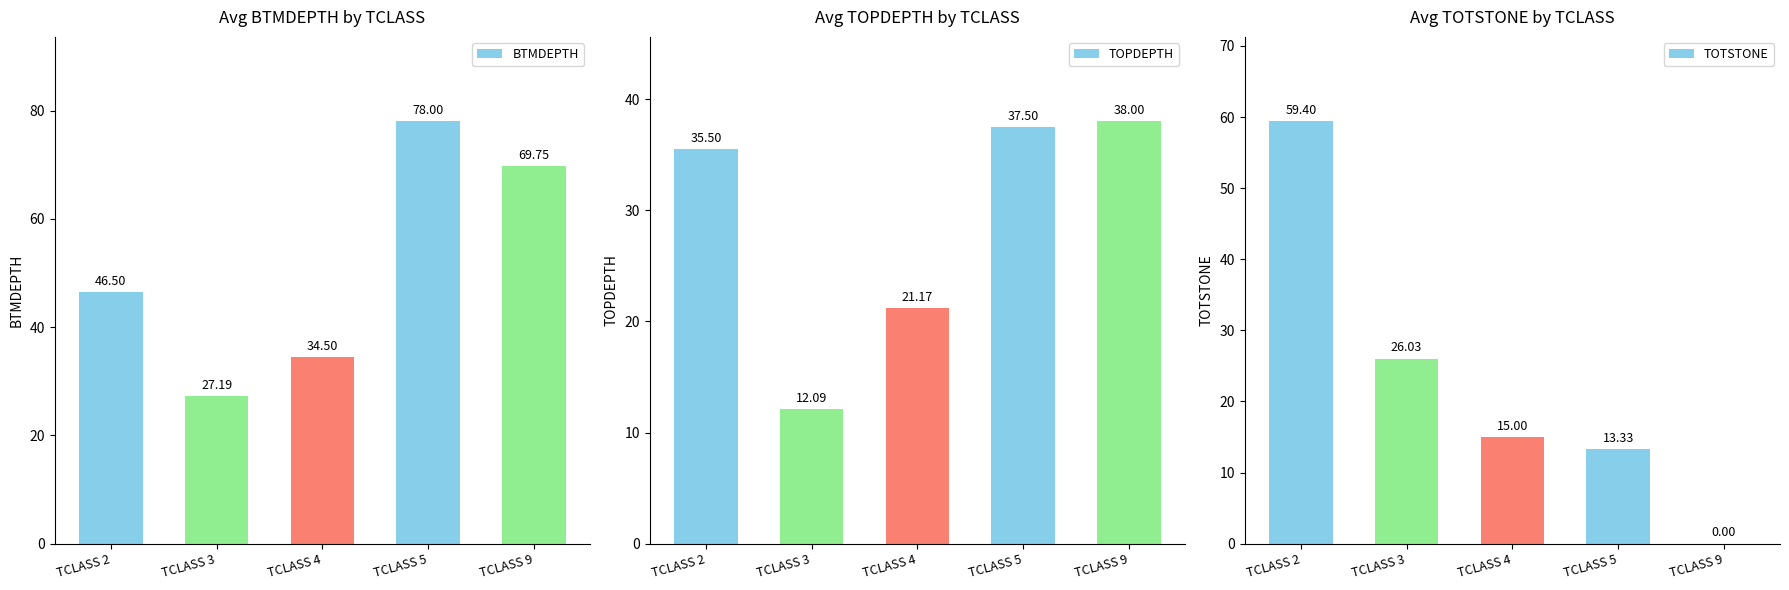

Reading right to left, extract all data points from this chart.

BTMDEPTH: TCLASS 9=69.8	TCLASS 5=78.0	TCLASS 4=34.5	TCLASS 3=27.2	TCLASS 2=46.5
TOPDEPTH: TCLASS 9=38.0	TCLASS 5=37.5	TCLASS 4=21.2	TCLASS 3=12.1	TCLASS 2=35.5
TOTSTONE: TCLASS 9=0.0	TCLASS 5=13.3	TCLASS 4=15.0	TCLASS 3=26.0	TCLASS 2=59.4